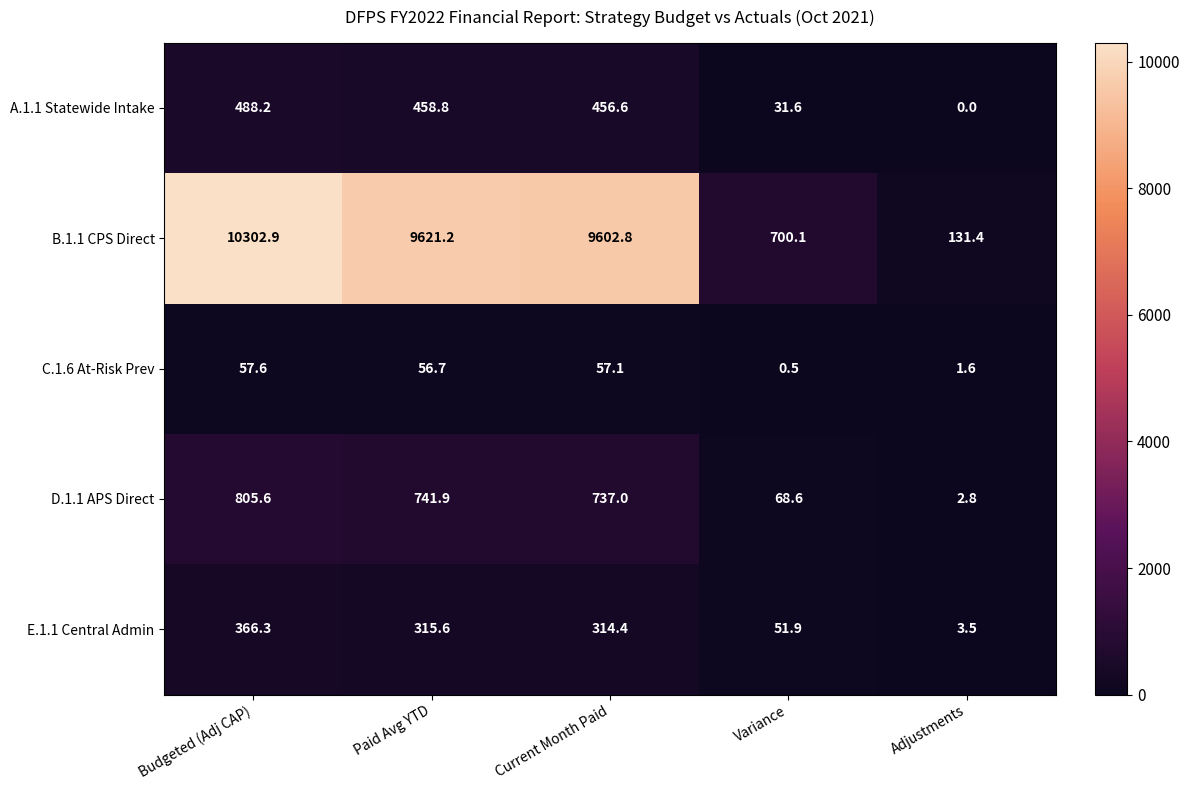

Which series has the largest range (max minus min)?

B.1.1 CPS Direct